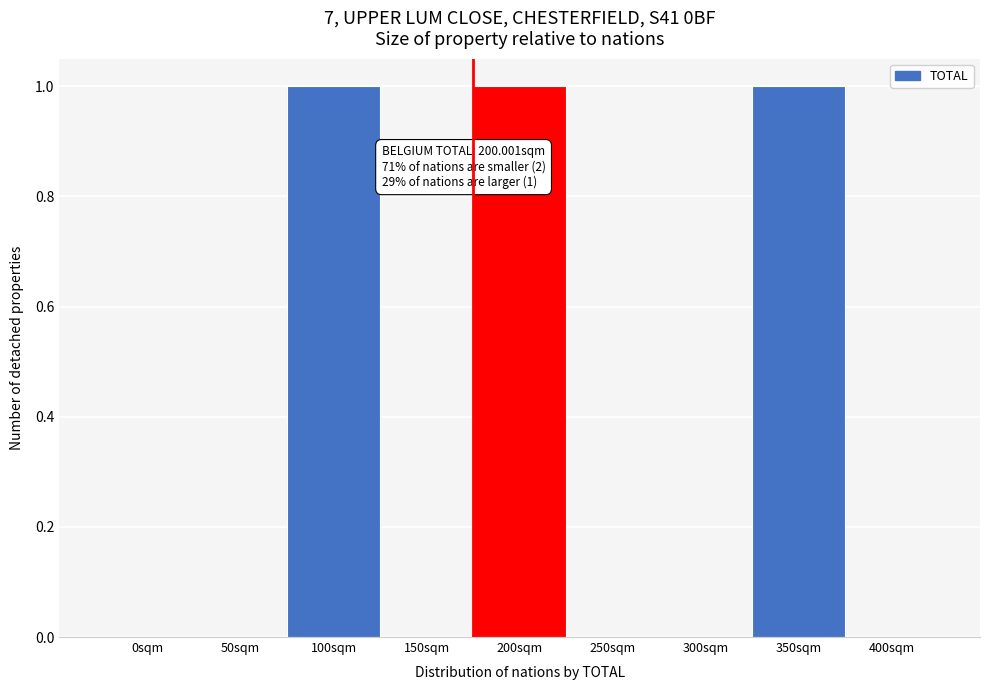

Reading left to right, list all the values displayed in this chart.

0sqm=0	50sqm=0	100sqm=1	150sqm=0	200sqm=1	250sqm=0	300sqm=0	350sqm=1	400sqm=0